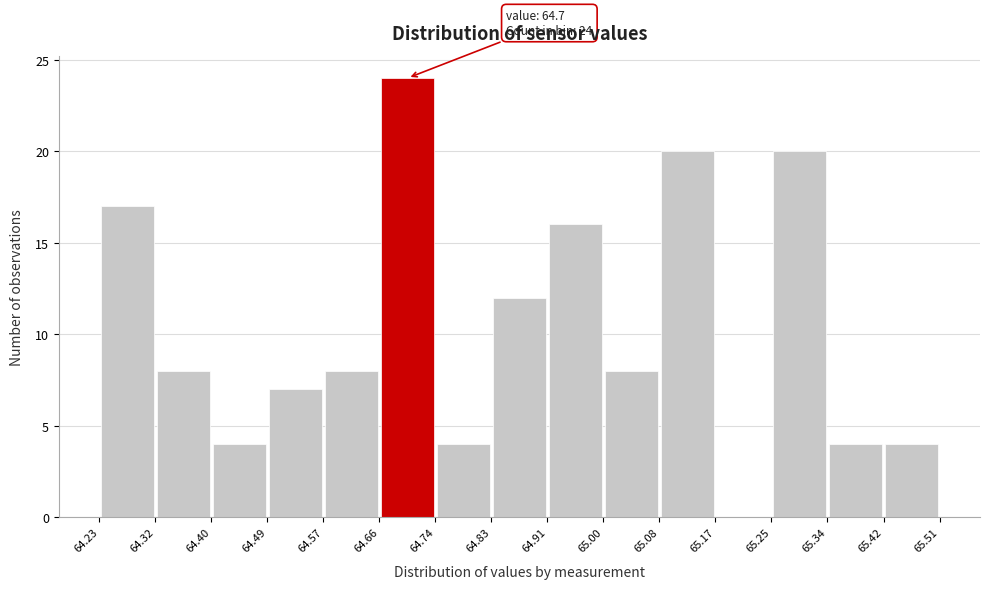

Which range on the x-axis has the tallest bar?

64.66 to 64.74